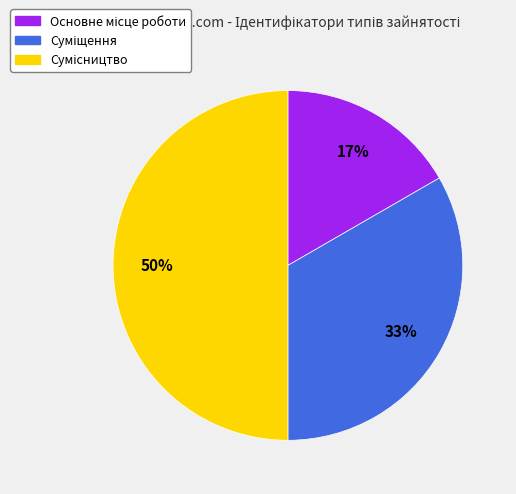

To the nearest percent, what is the average slice percentage?

33%